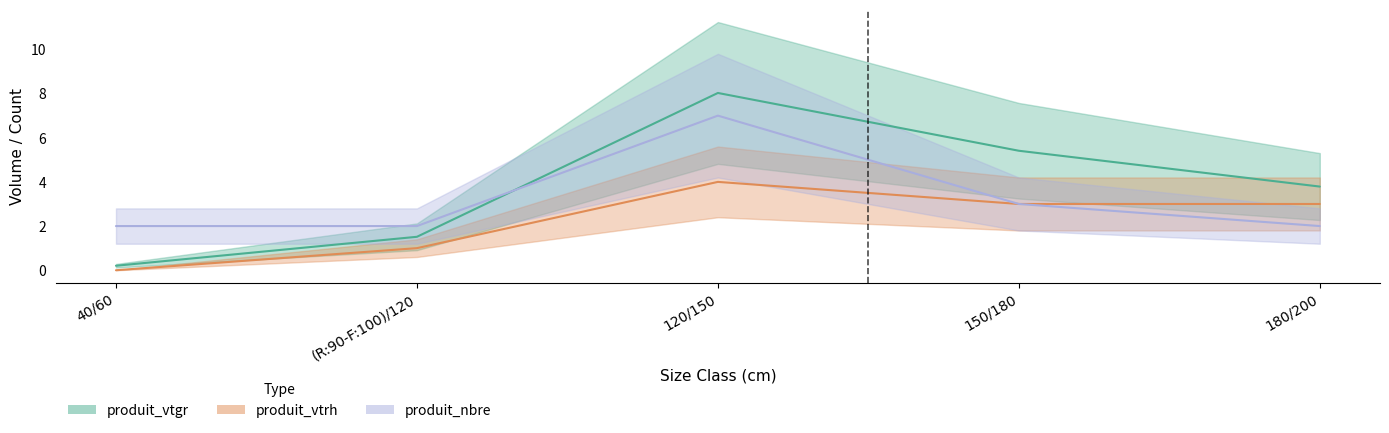

Rank the series at 120/150 from lowest to highest value.

produit_vtrh, produit_nbre, produit_vtgr